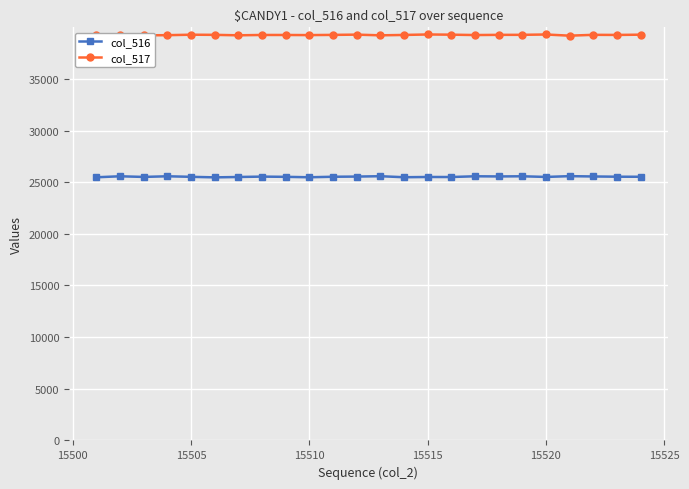

What is the maximum value shown in the chart?

39298